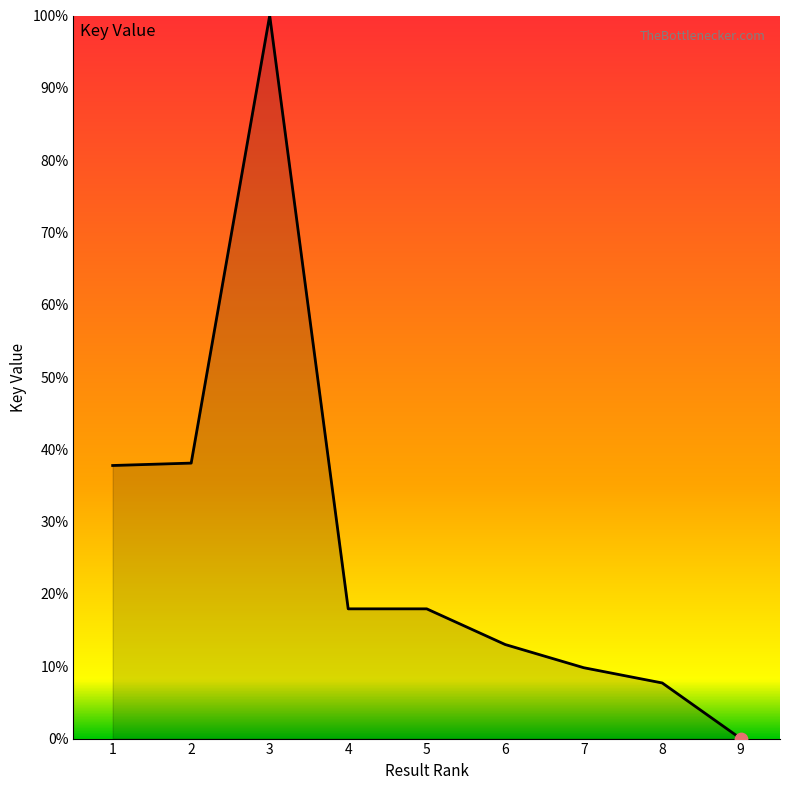

Approximately how many times larger is the value at 4 compared to 3?

0.2